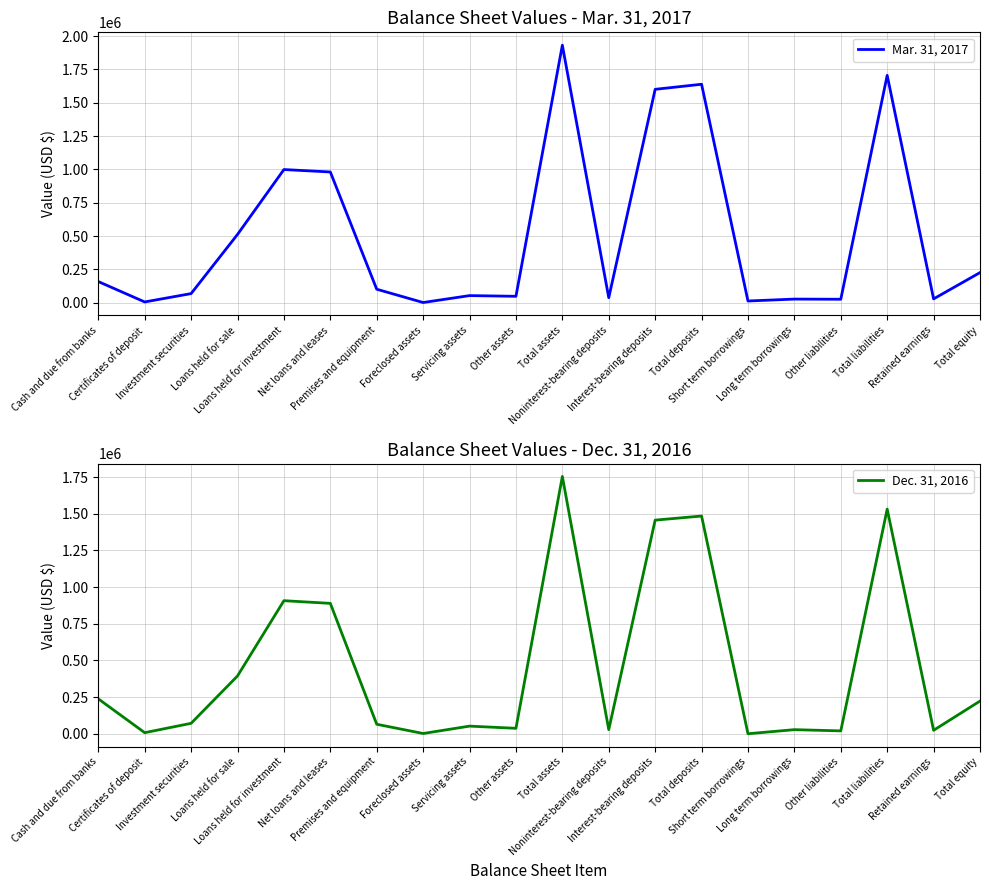

How many intersections are there between Mar. 31, 2017 and Dec. 31, 2016?

3